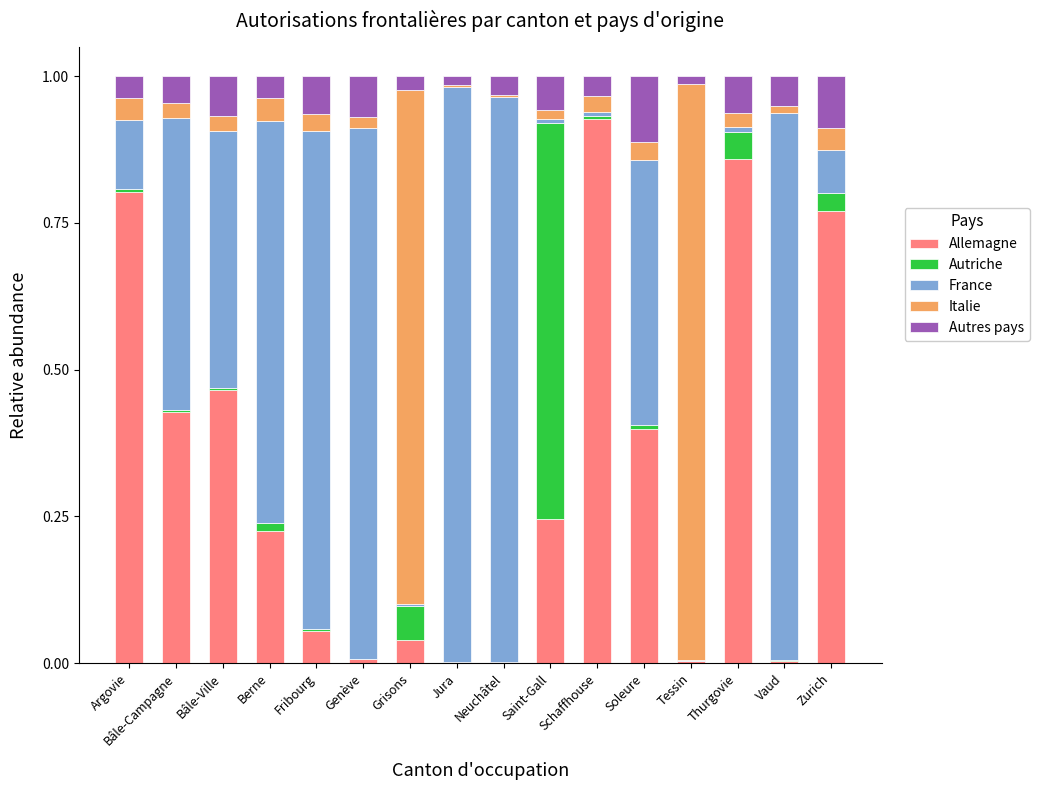

List the series in order of their peak value, highest first.

Italie, France, Allemagne, Autriche, Autres pays